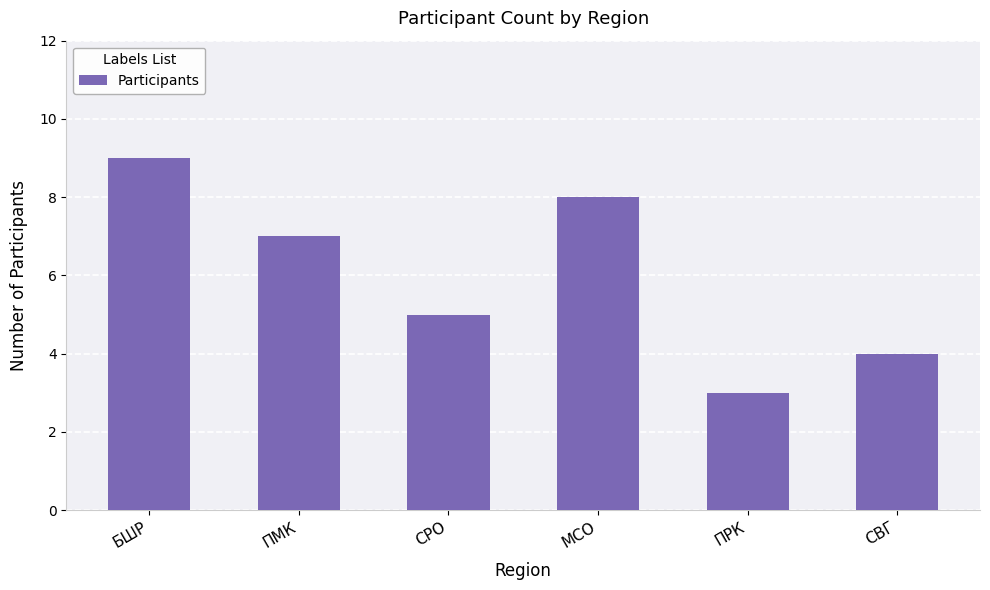

What value does the data have at МСО?

8